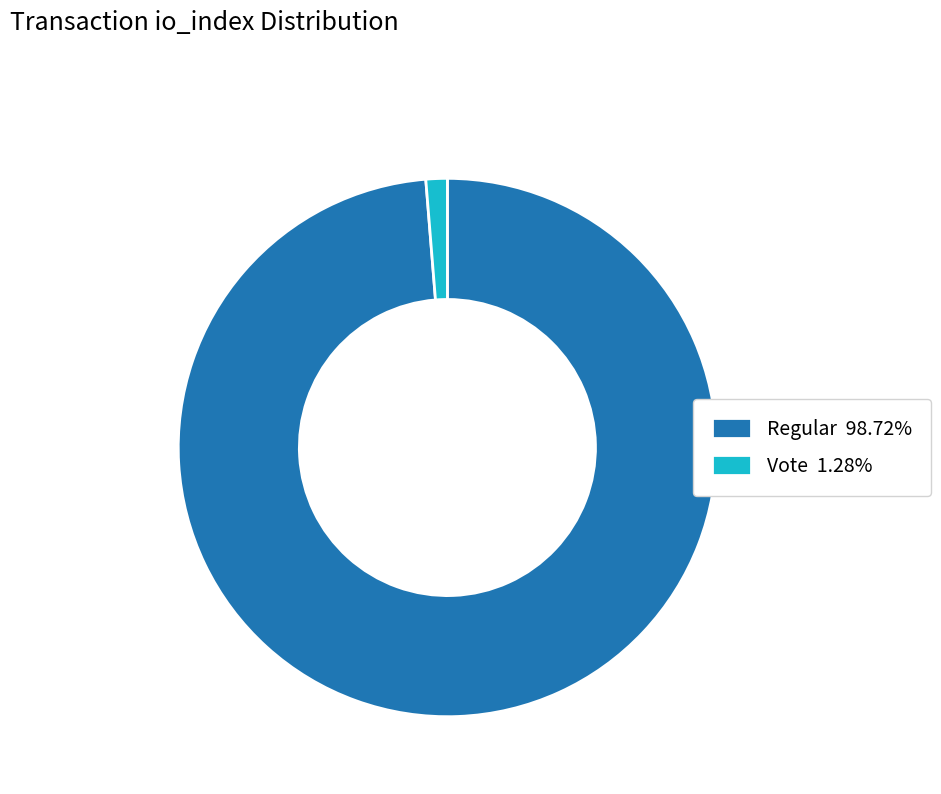

Count the number of slices in the pie.

2